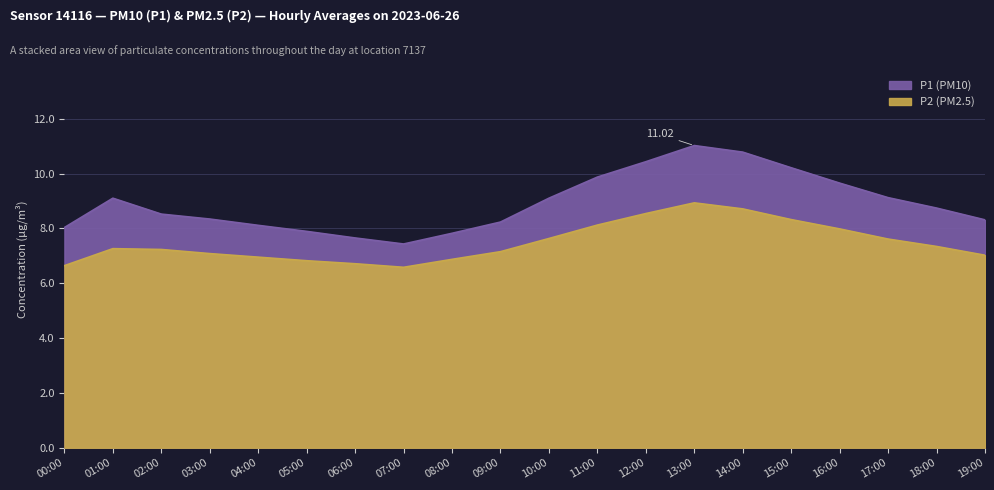

Rank the series at 10:00 from lowest to highest value.

P2, P1